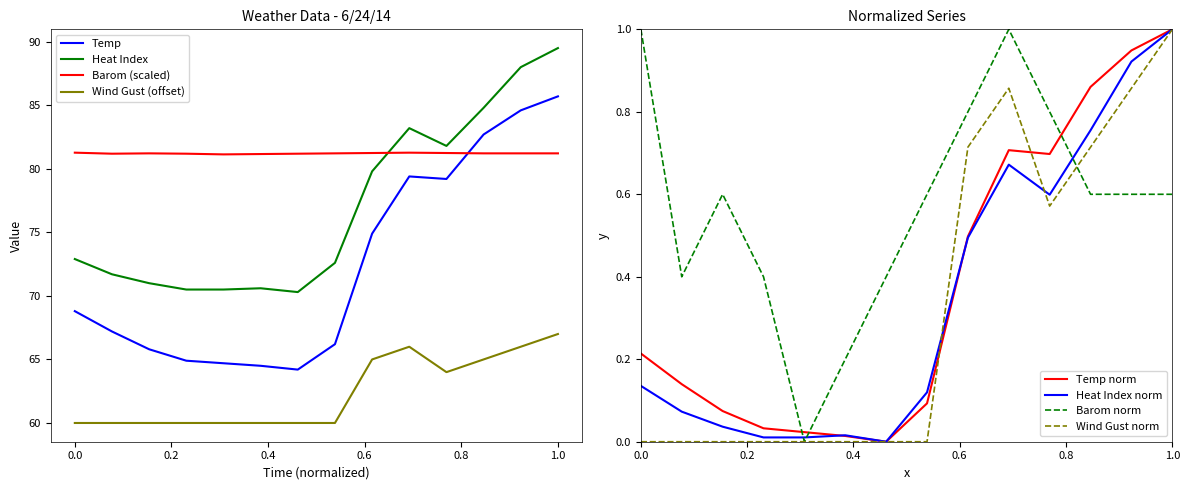

What is the lowest value of the Heat Index series?

70.3